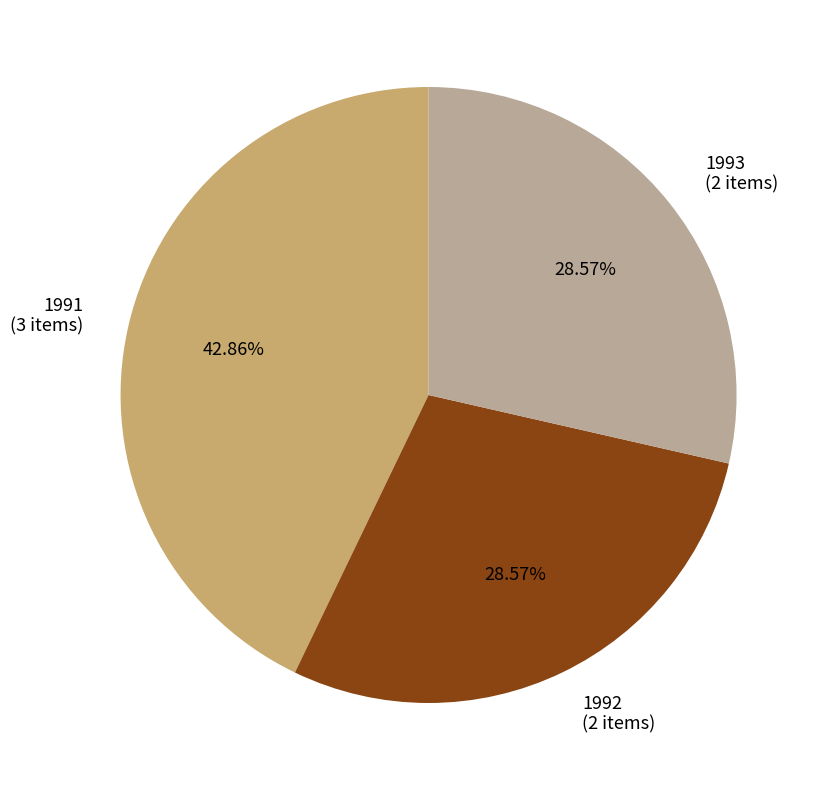

What is the ratio of the value at 1992 to the value at 1993?

1.0